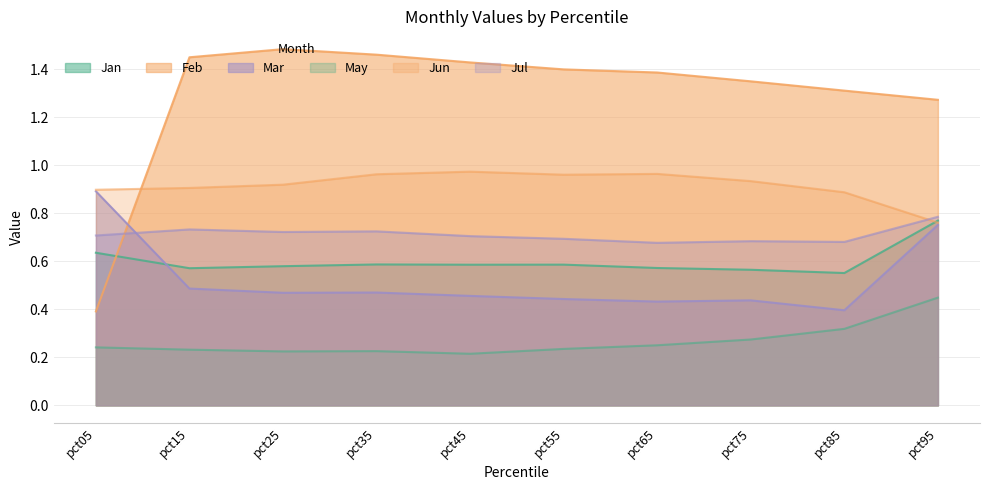

What is the difference between the Jul values at pct95 and pct05?

0.1